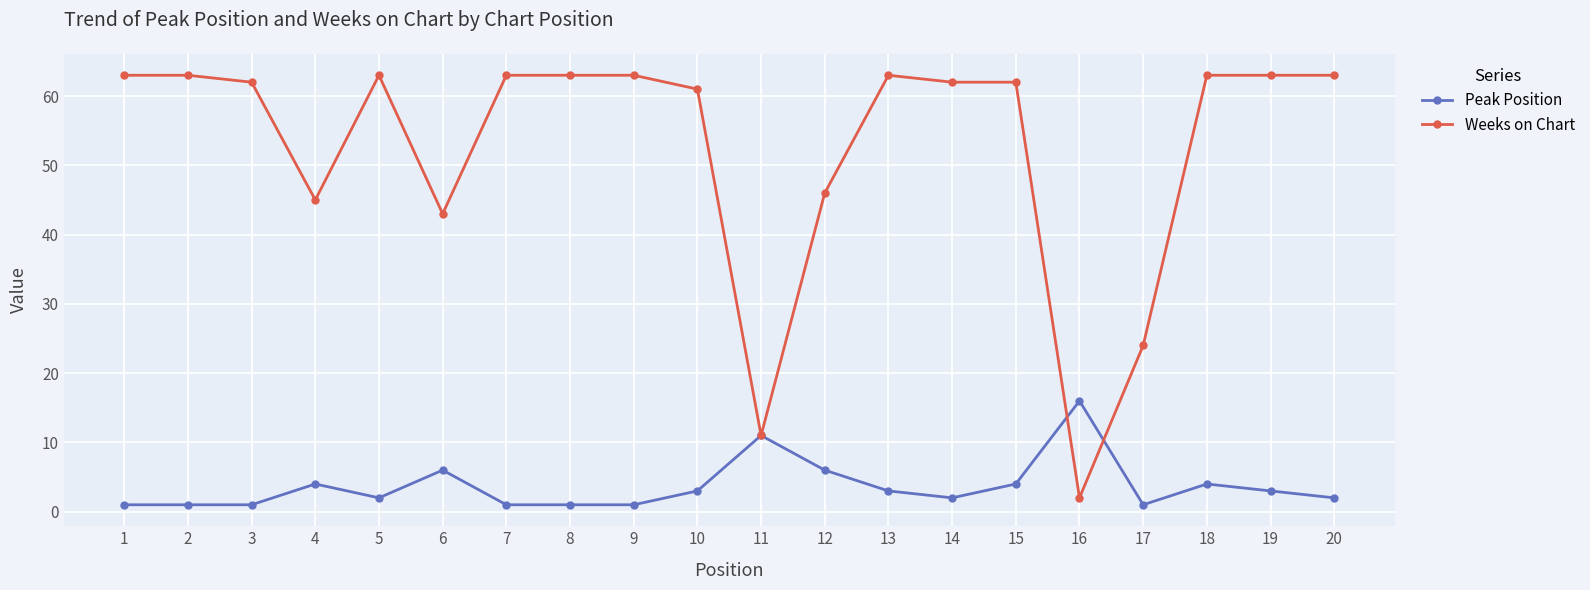

Which series has the largest total across all categories?

Weeks on Chart